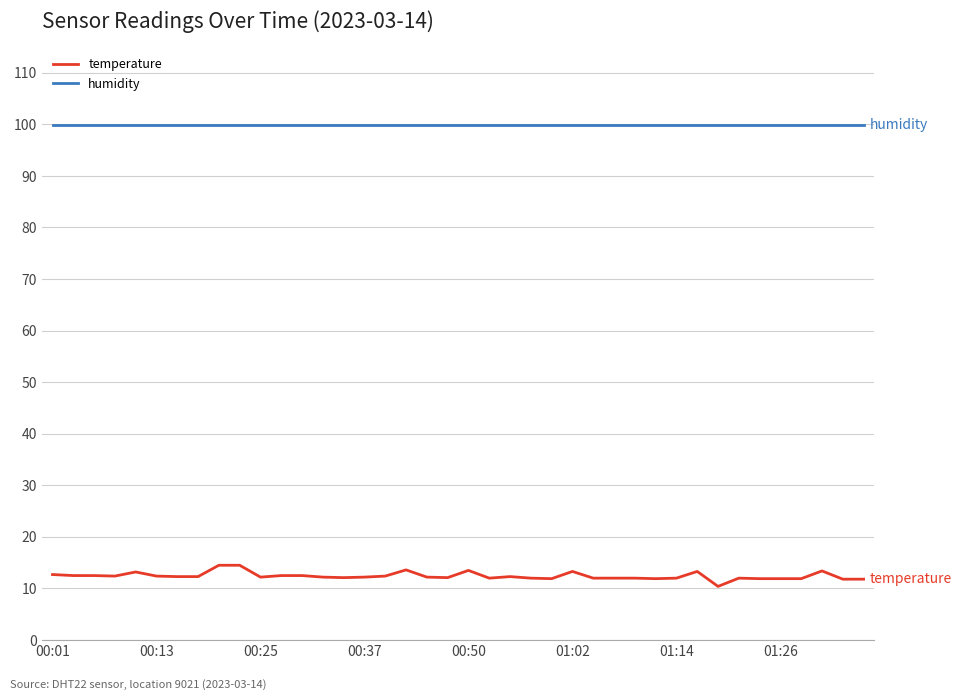

True or false: temperature and humidity intersect in this chart.

False